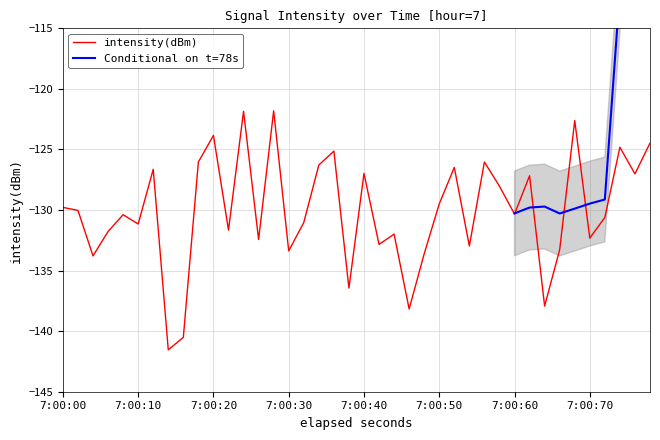

What is the maximum value shown in the chart?

-121.8